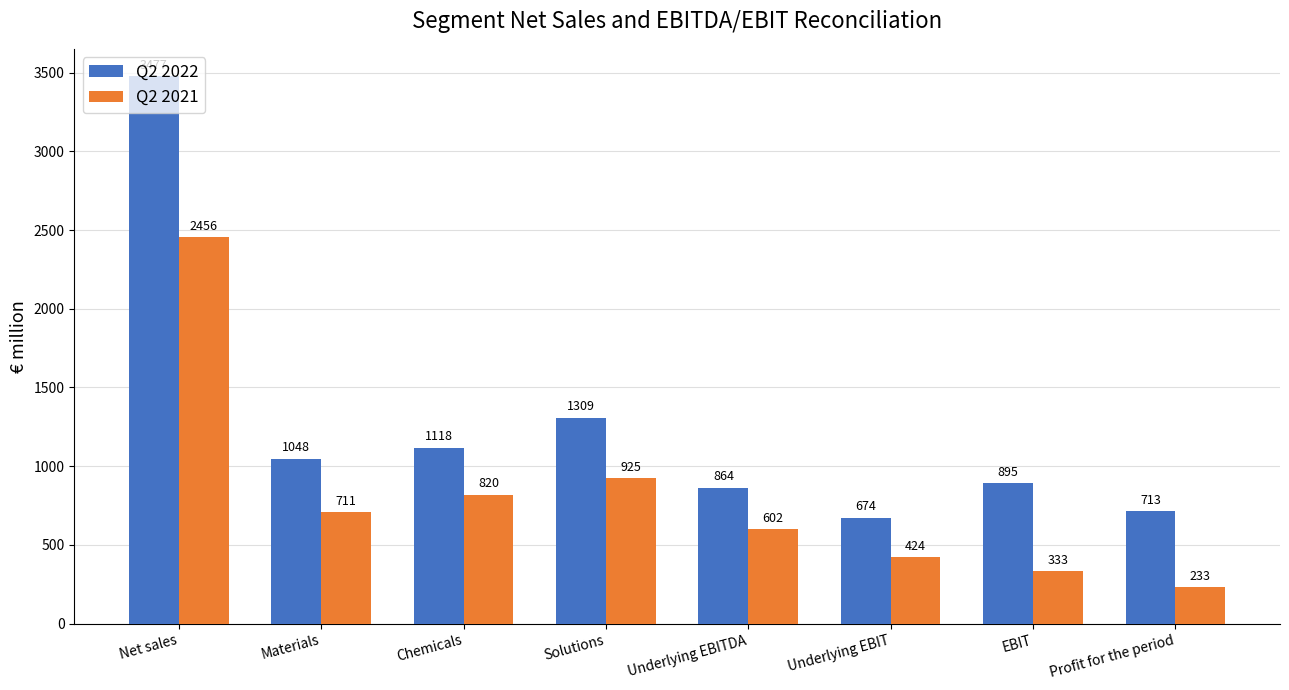

What is the value of the Q2 2021 bar at the 1st from the left?

2456